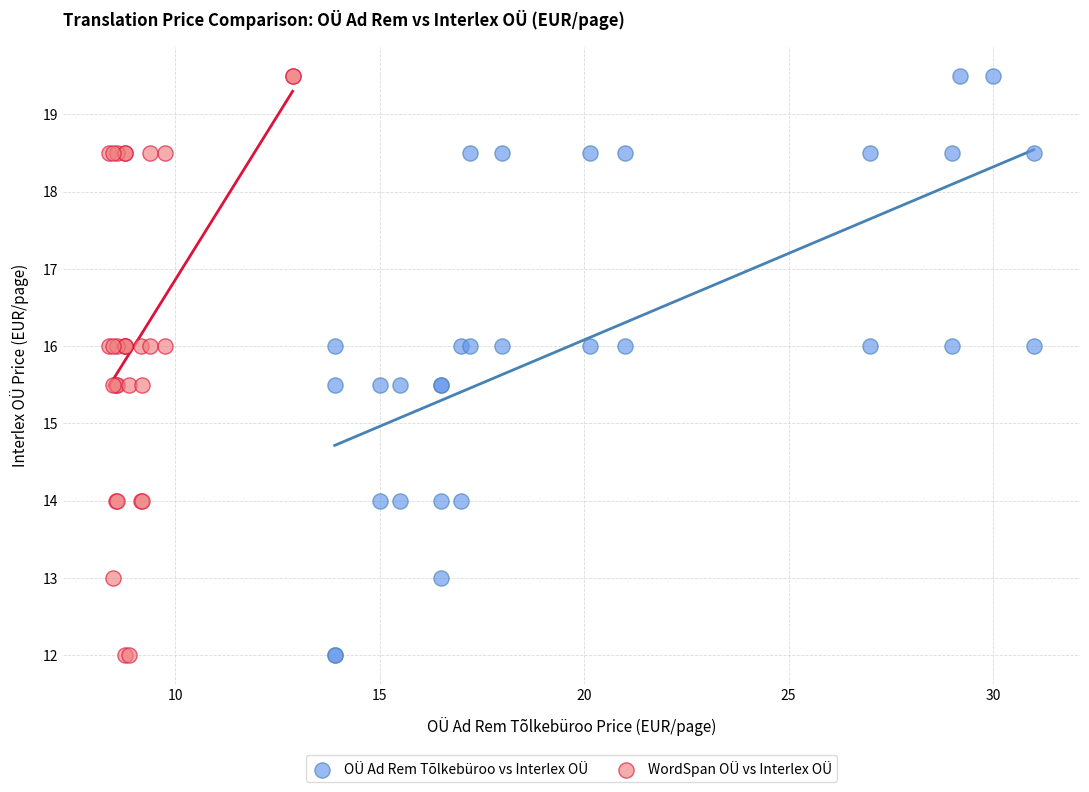

What are all the series names shown in the legend?

OÜ Ad Rem Tõlkebüroo vs Interlex OÜ, WordSpan OÜ vs Interlex OÜ